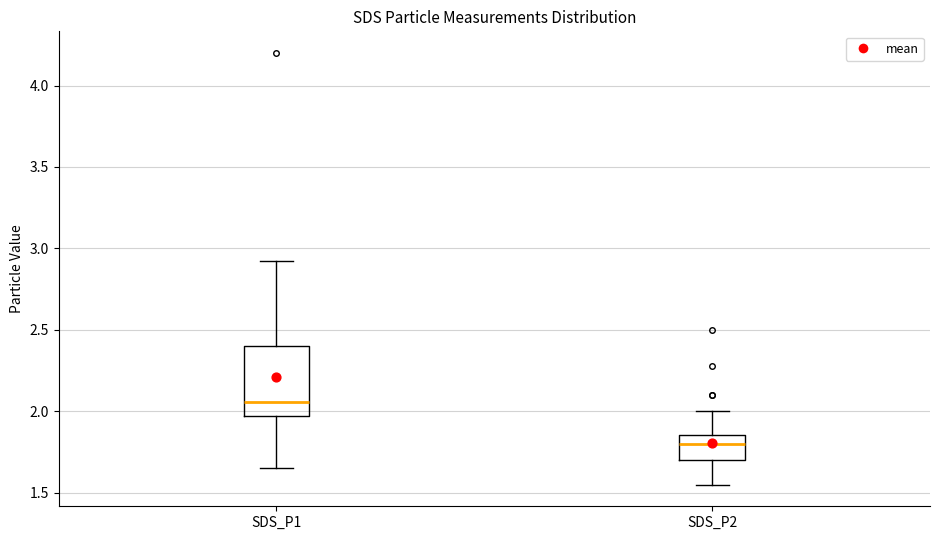

Which box is the tallest, from its lower edge to its upper edge?

SDS_P1